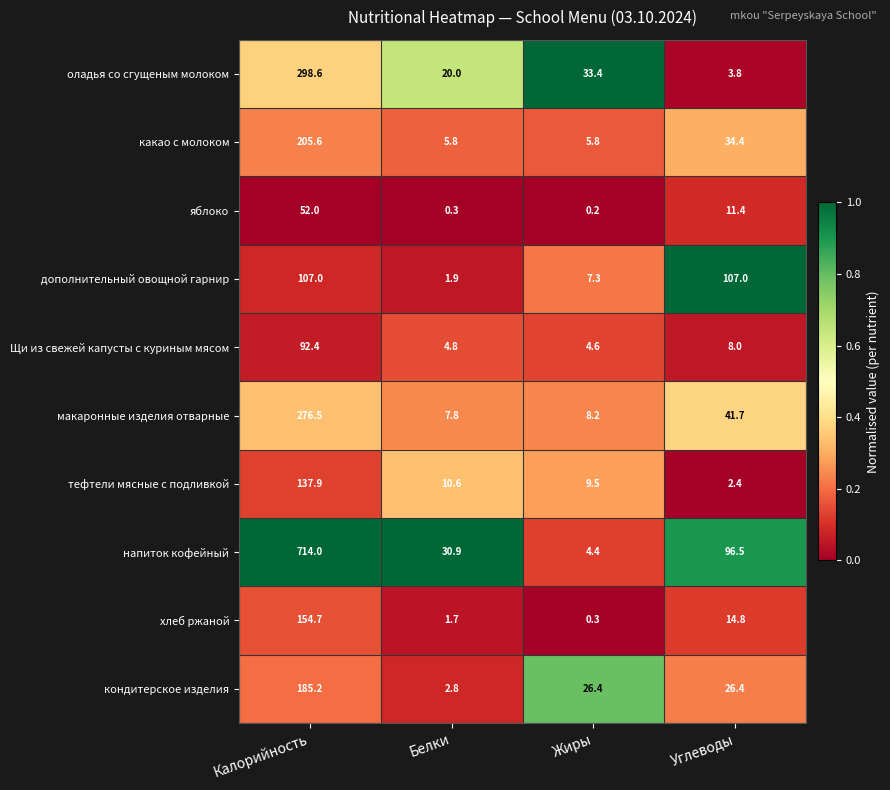

What is the highest value of the напиток кофейный series?

714.0